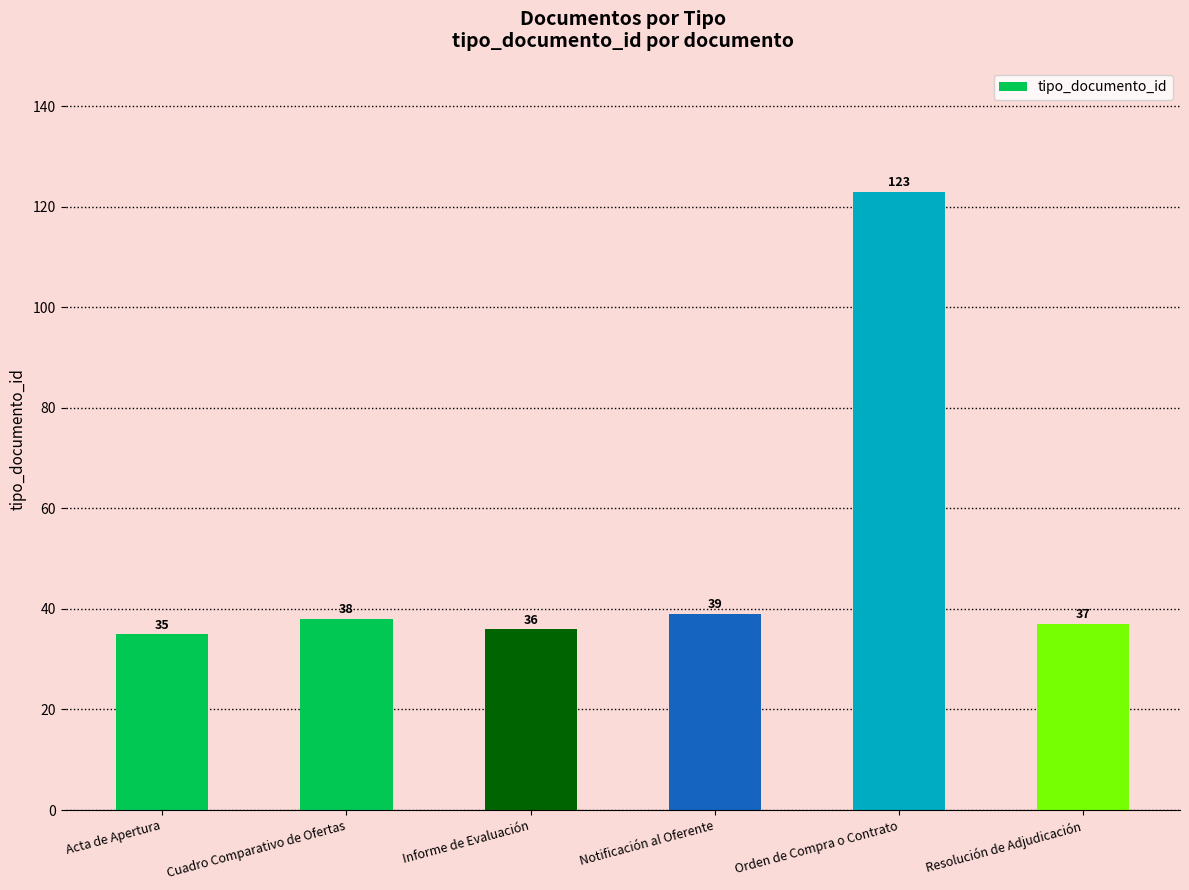

What is the value of the 5th bar from the left?

123